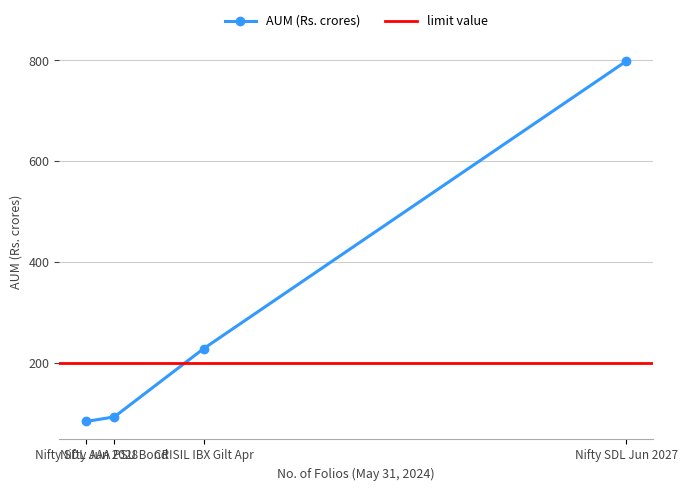

What is the approximate value at 1097 Folios?

798.4